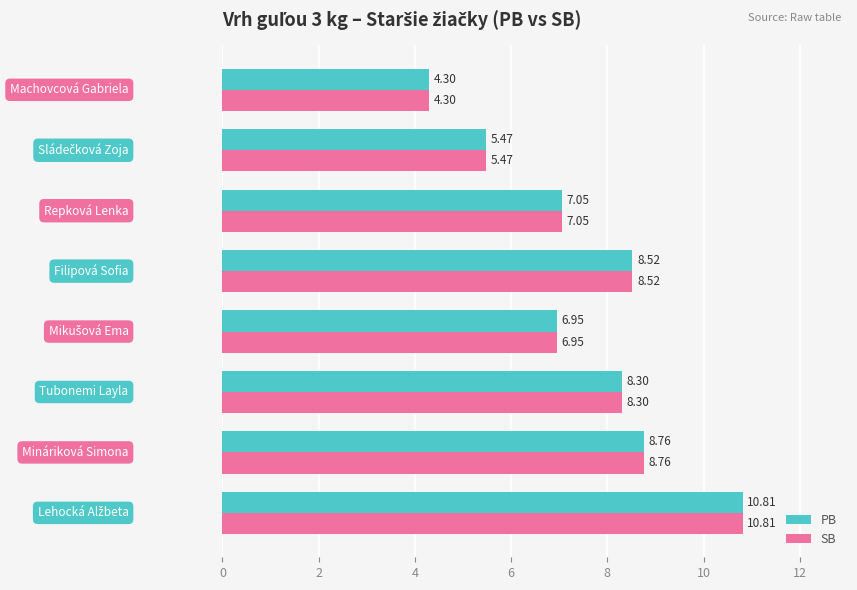

What is the average value of the PB series?

7.5